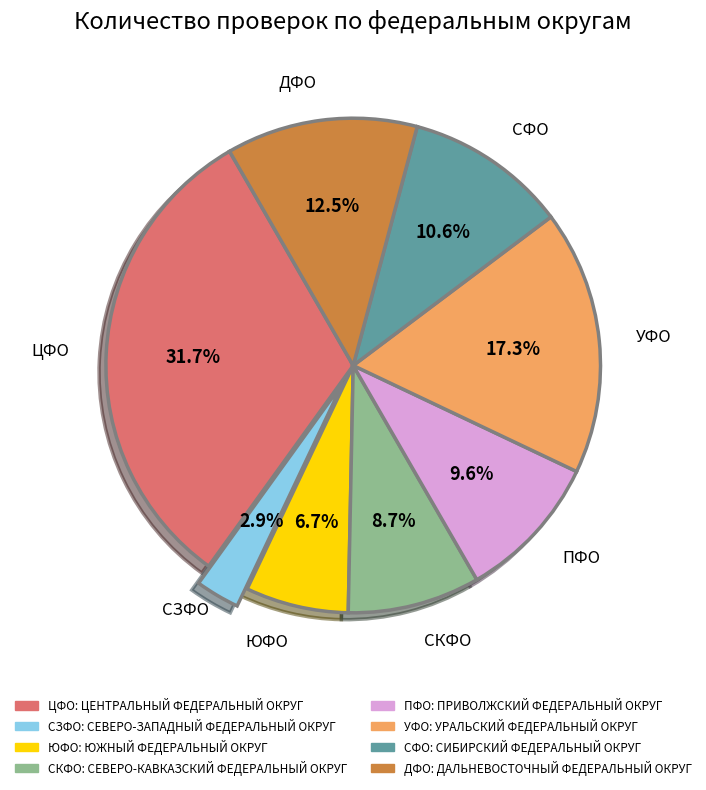

How many slices are in this pie chart?

8